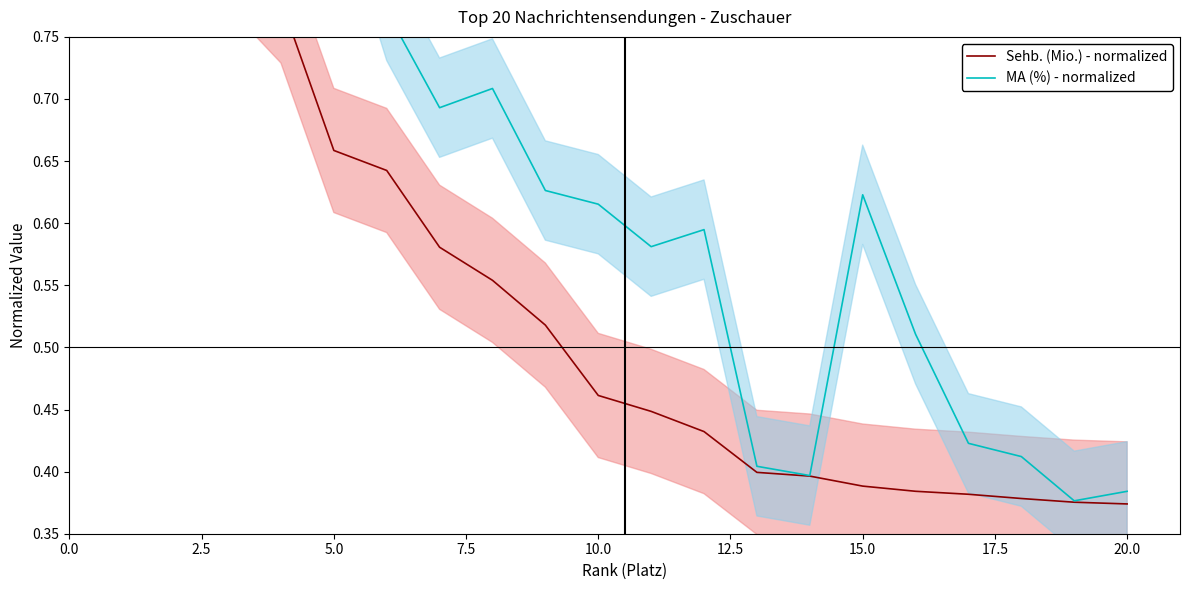

How many categories are shown in the chart?

20